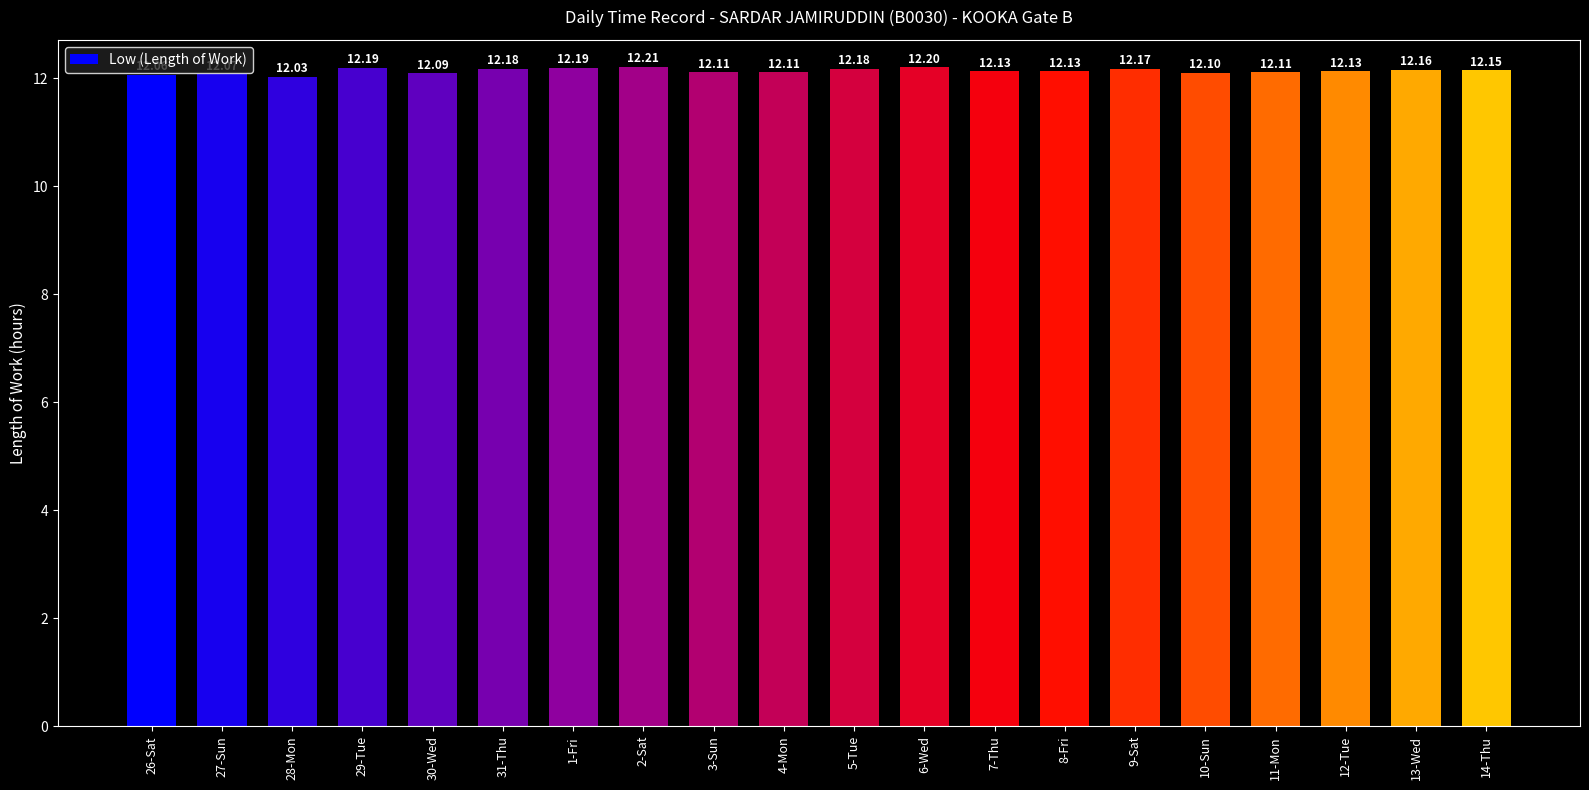

What is the maximum value shown in the chart?

12.2